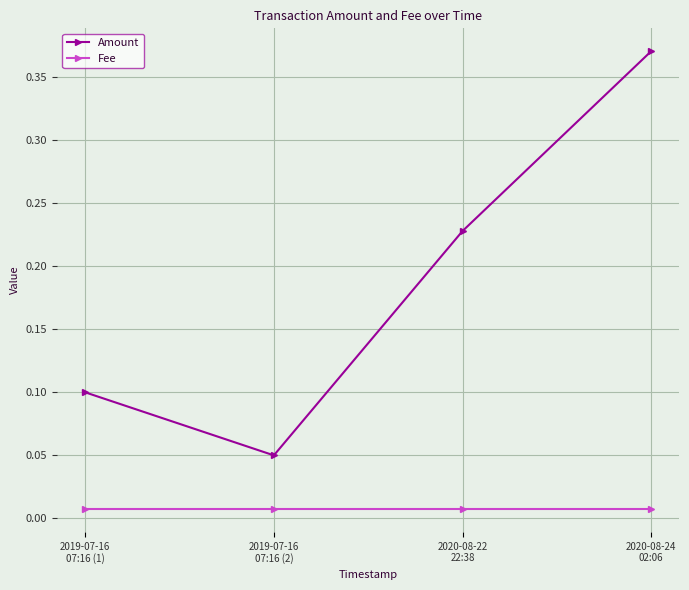

Rank the series by their average value, from highest to lowest.

Amount, Fee